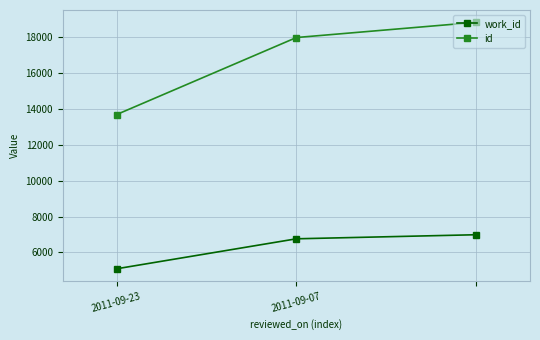

Reading left to right, extract all data points from this chart.

work_id: 5088	6761	6988
id: 13699	17998	18847